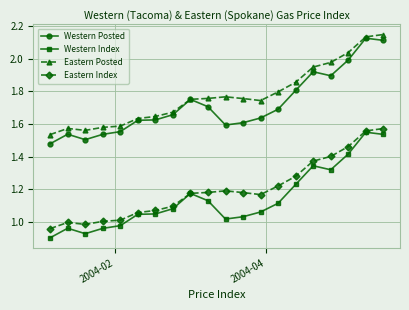

True or false: Western Index has more than 1 points higher than both neighbors.

True